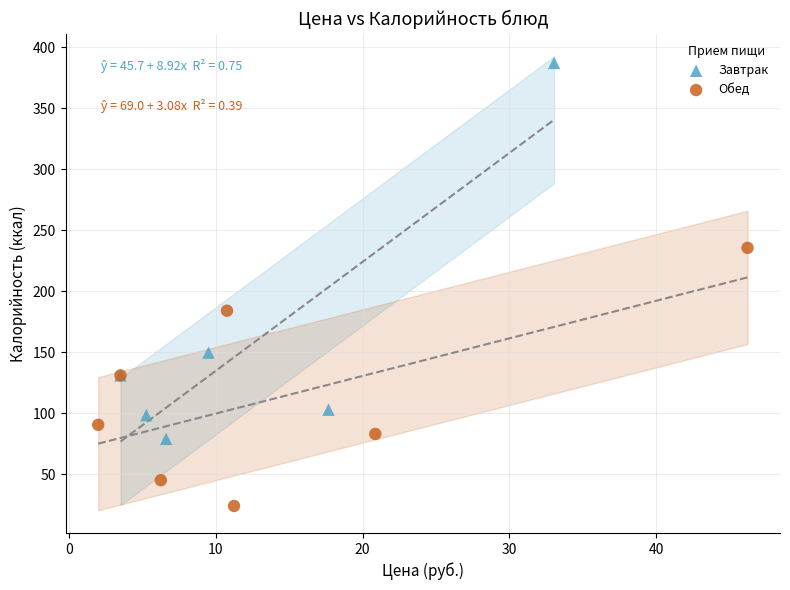

Which series has the largest Y range (max minus min)?

Завтрак